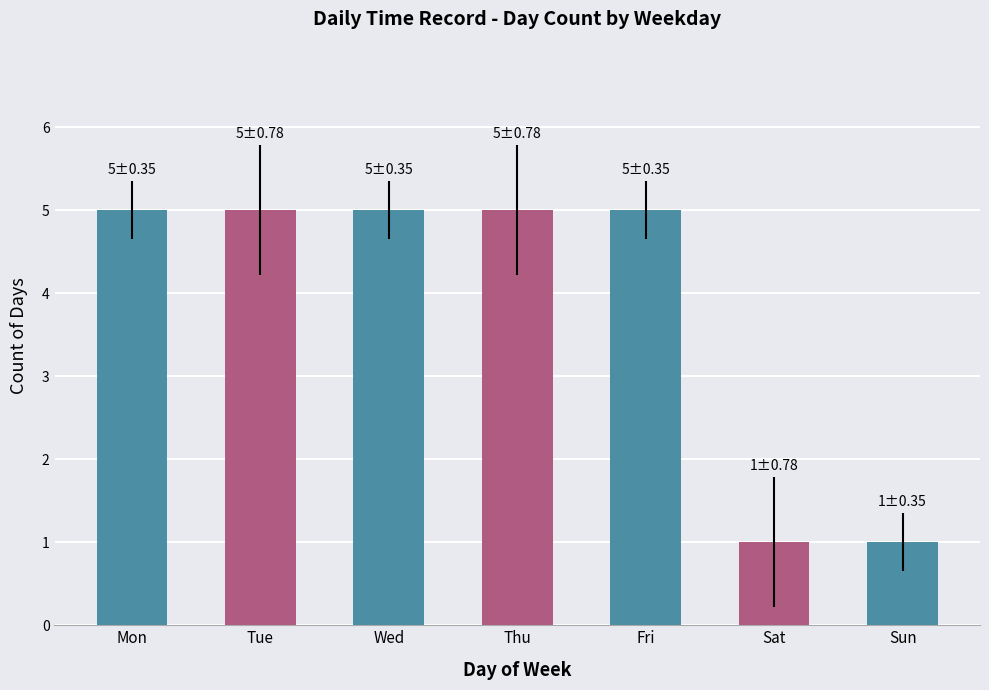

Is it true that the value at Tue is 8?

False